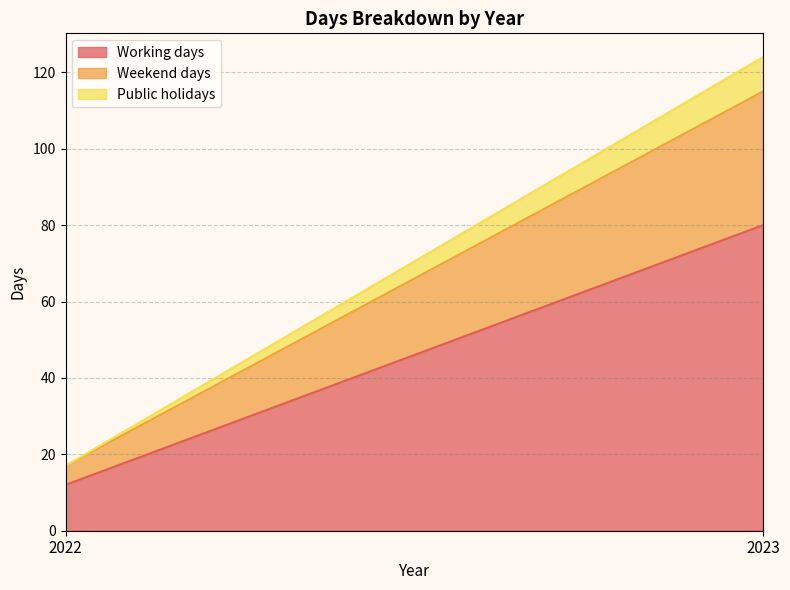

Reading left to right, transcribe all the data shown in this chart.

Working days: 2022=12	2023=80
Weekend days: 2022=5	2023=35
Public holidays: 2022=0	2023=9